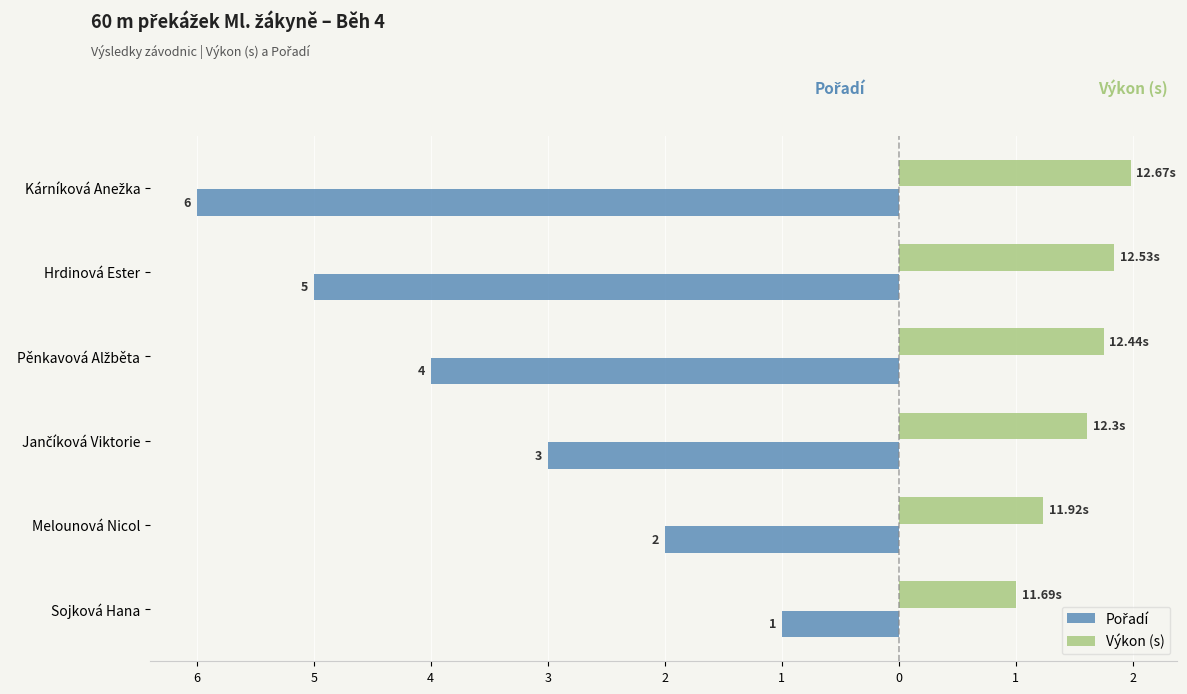

What is the average value of the Pořadí series?

-3.5